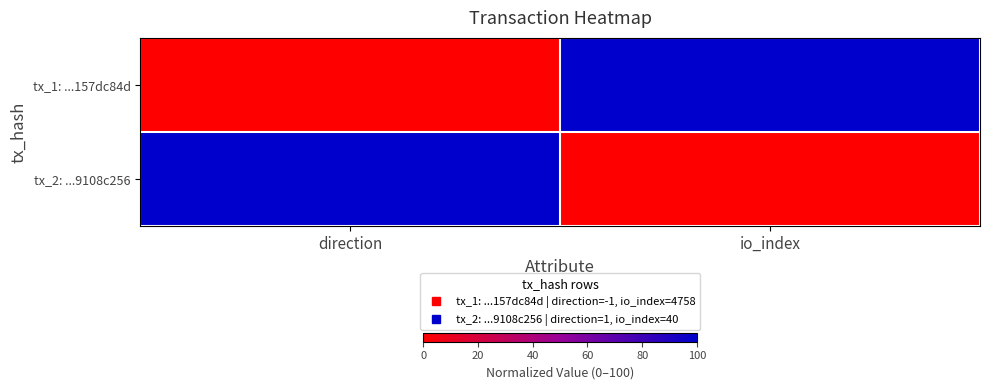

Which series has the largest total across all categories?

tx_1: ...157dc84d